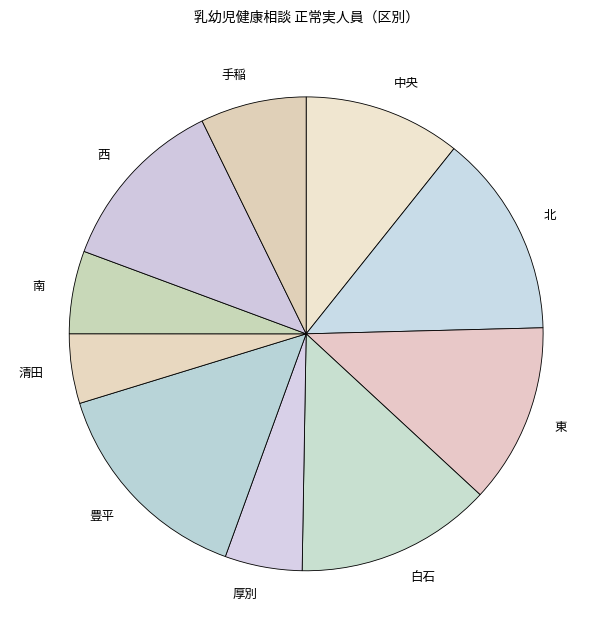

Which slice is the largest?

豊平